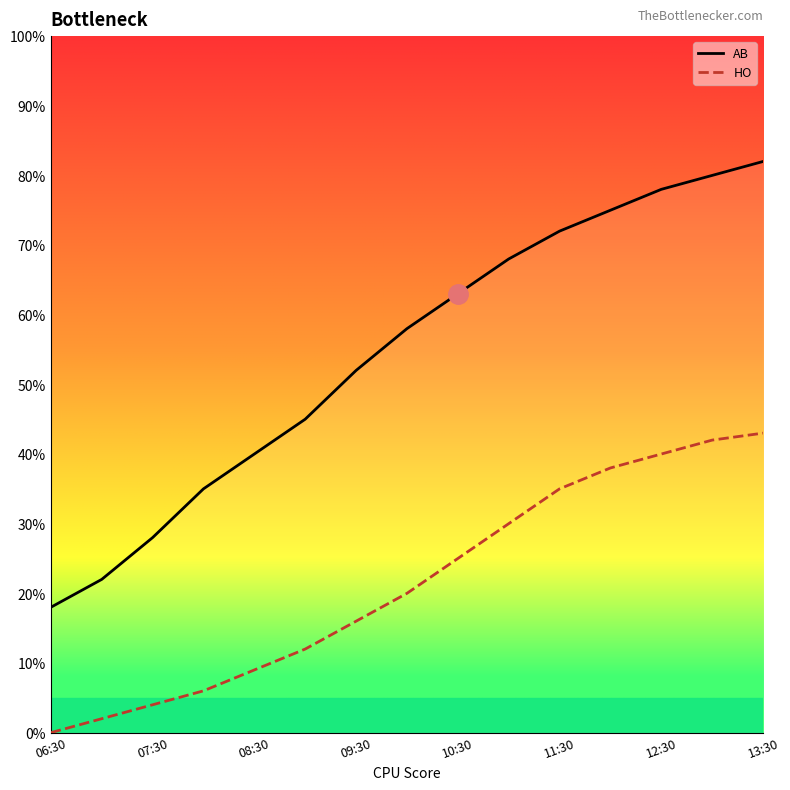

Is it true that HO equals 43 at 13:30?

True